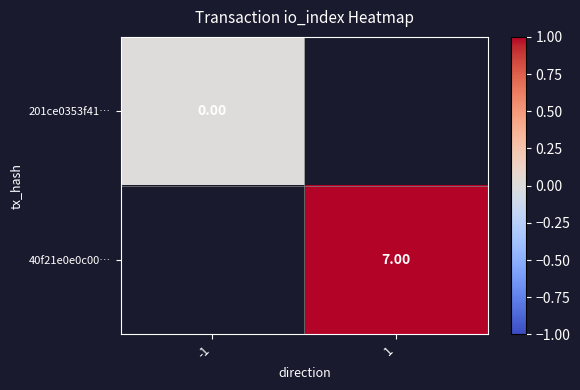

Is the value of 40f21e0e0c00… at 1 greater than the value of 201ce0353f41… at -1?

Yes